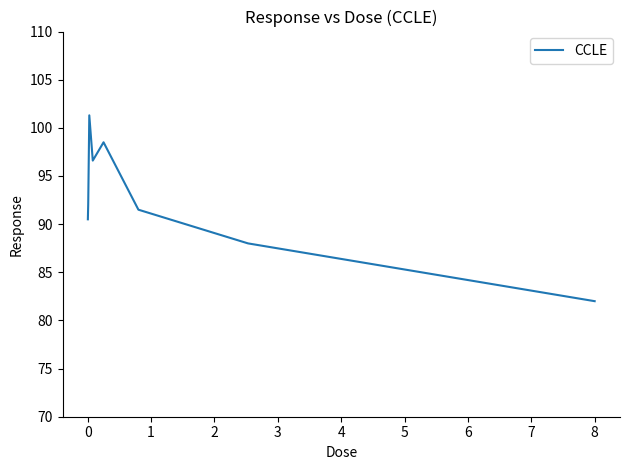

How many interior local valleys (lower than both neighbors) does the data have?

1